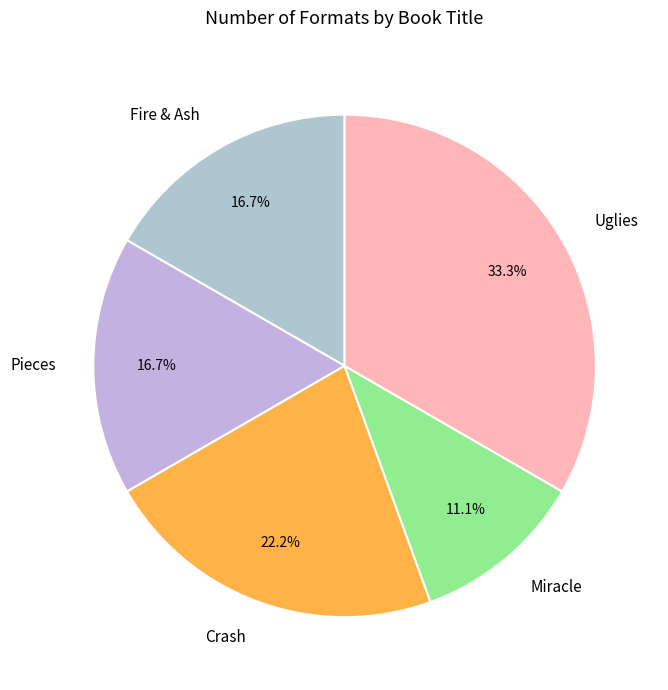

What is the ratio of the value at Uglies to the value at Fire & Ash?

2.0